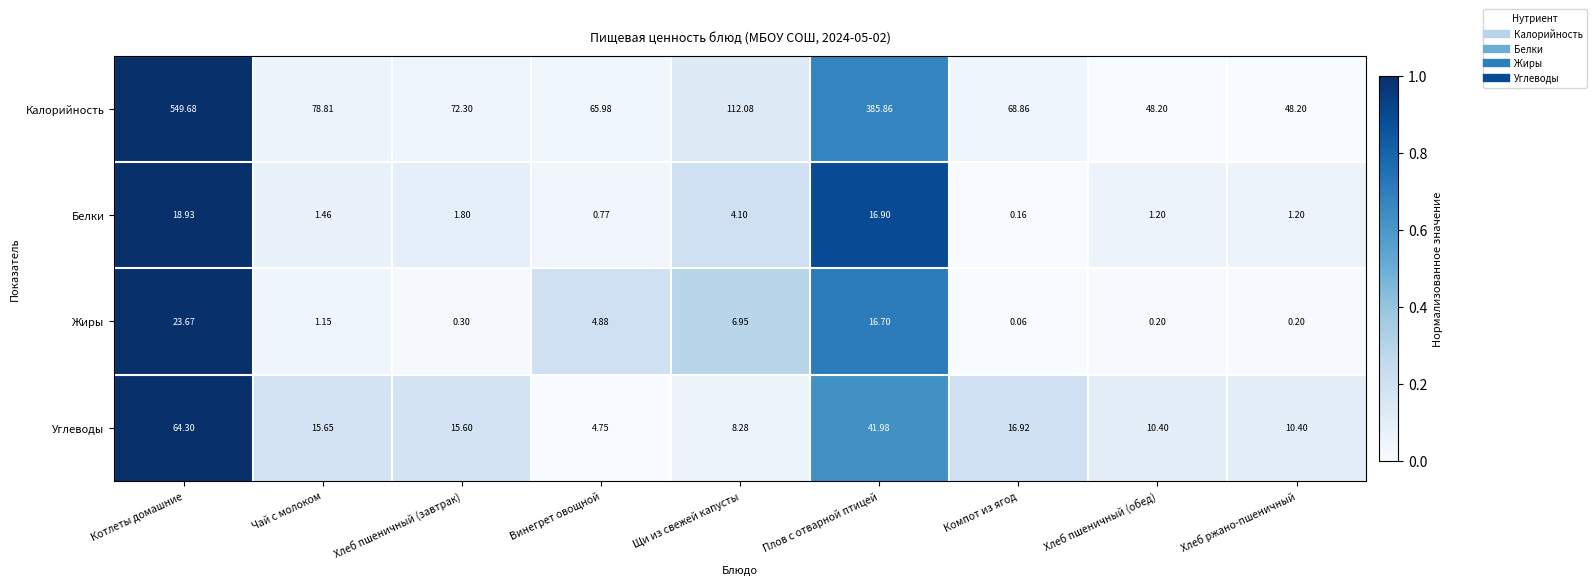

At which label is Белки closest to 9?

Щи из свежей капусты